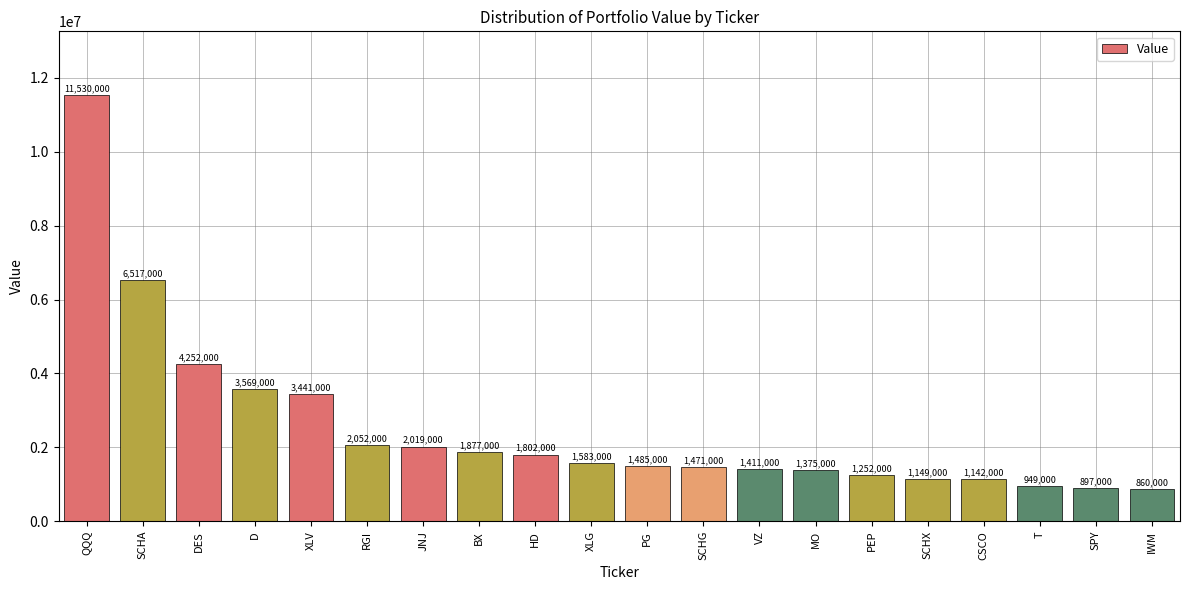

How many series are shown in this chart?

1